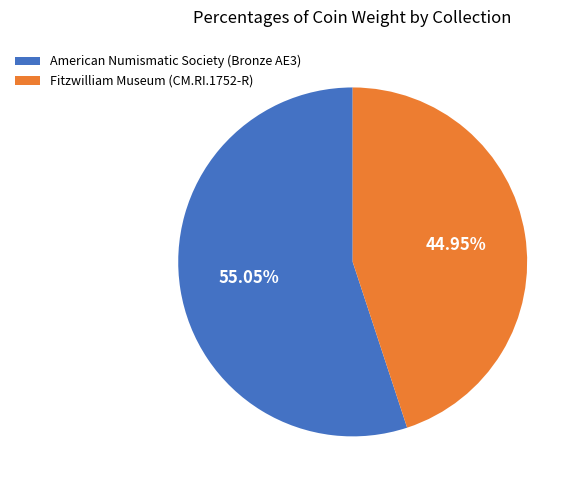

Combined, what portion of the pie is Fitzwilliam Museum (CM.RI.1752-R) and American Numismatic Society (Bronze AE3)?

100.0%